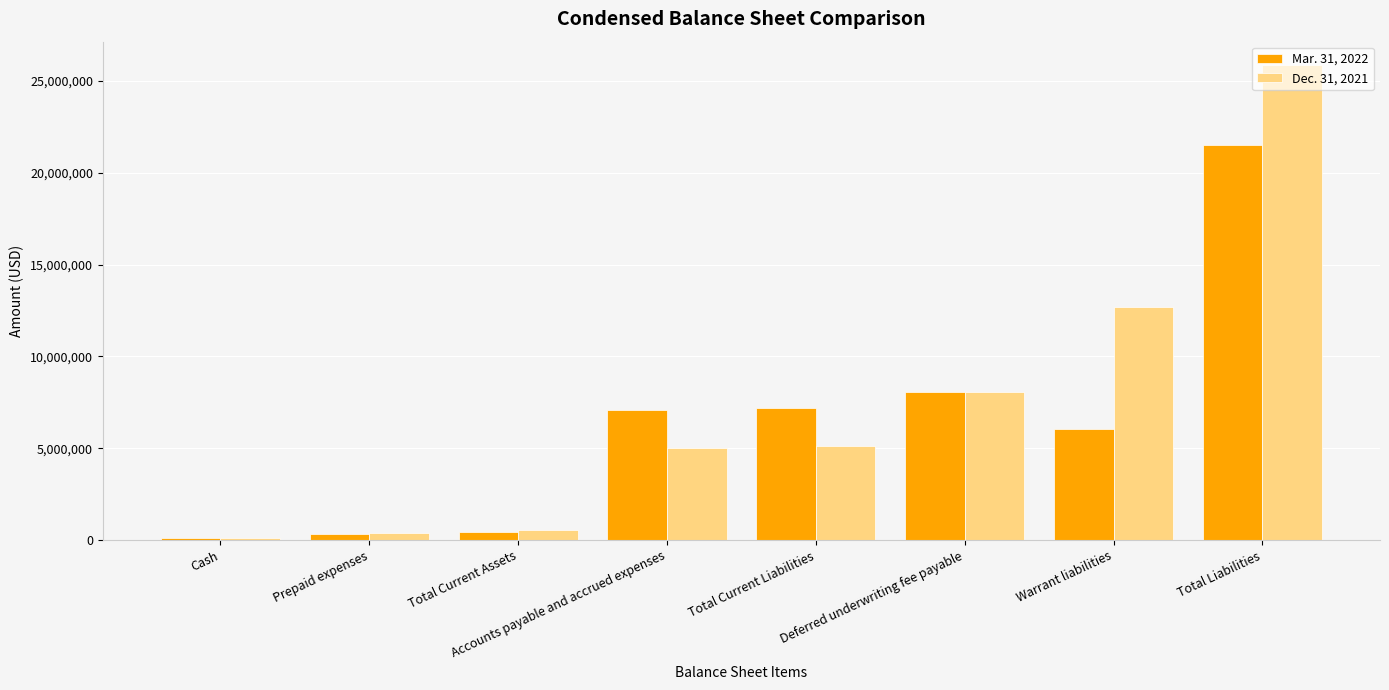

What is the total value across all series at Deferred underwriting fee payable?

16100000